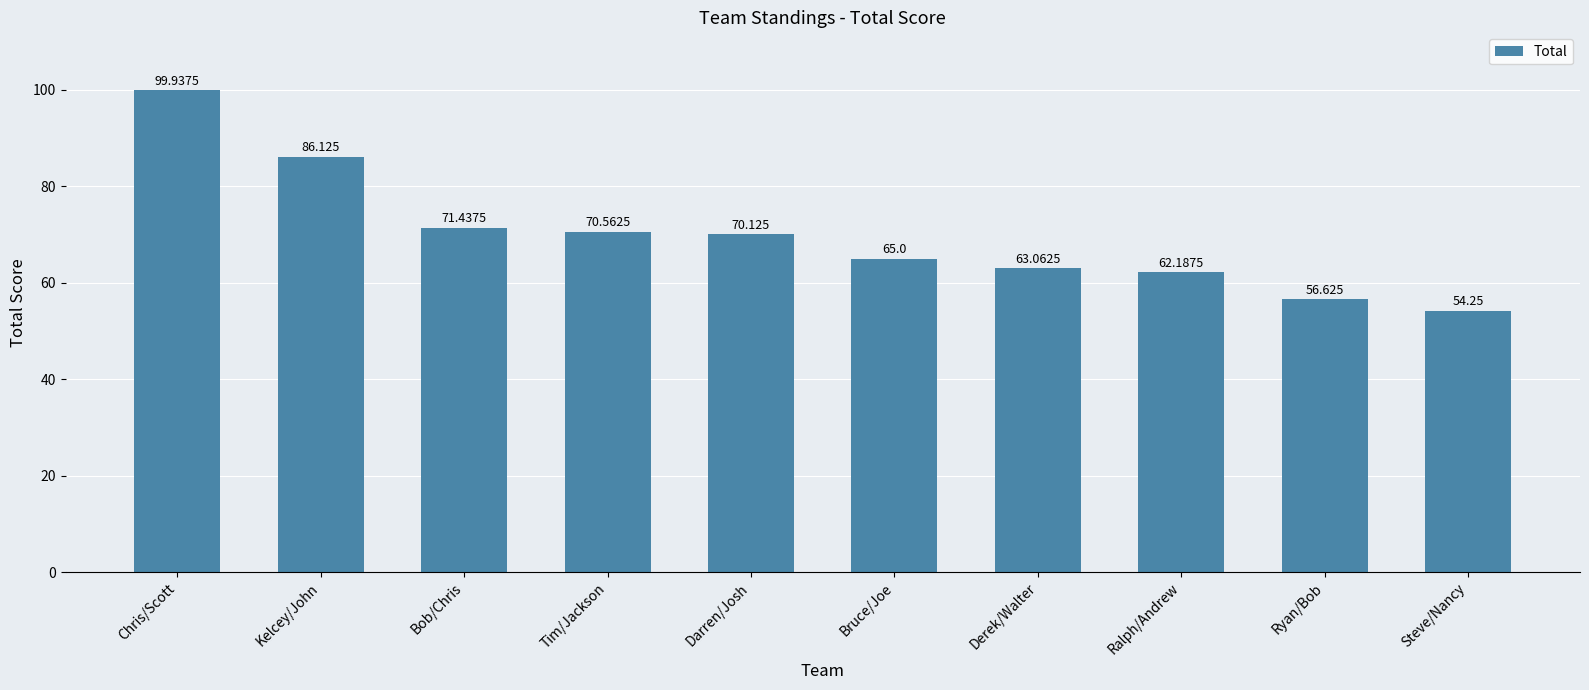

What is the ratio of the value at Kelcey/John to the value at Steve/Nancy?

1.6